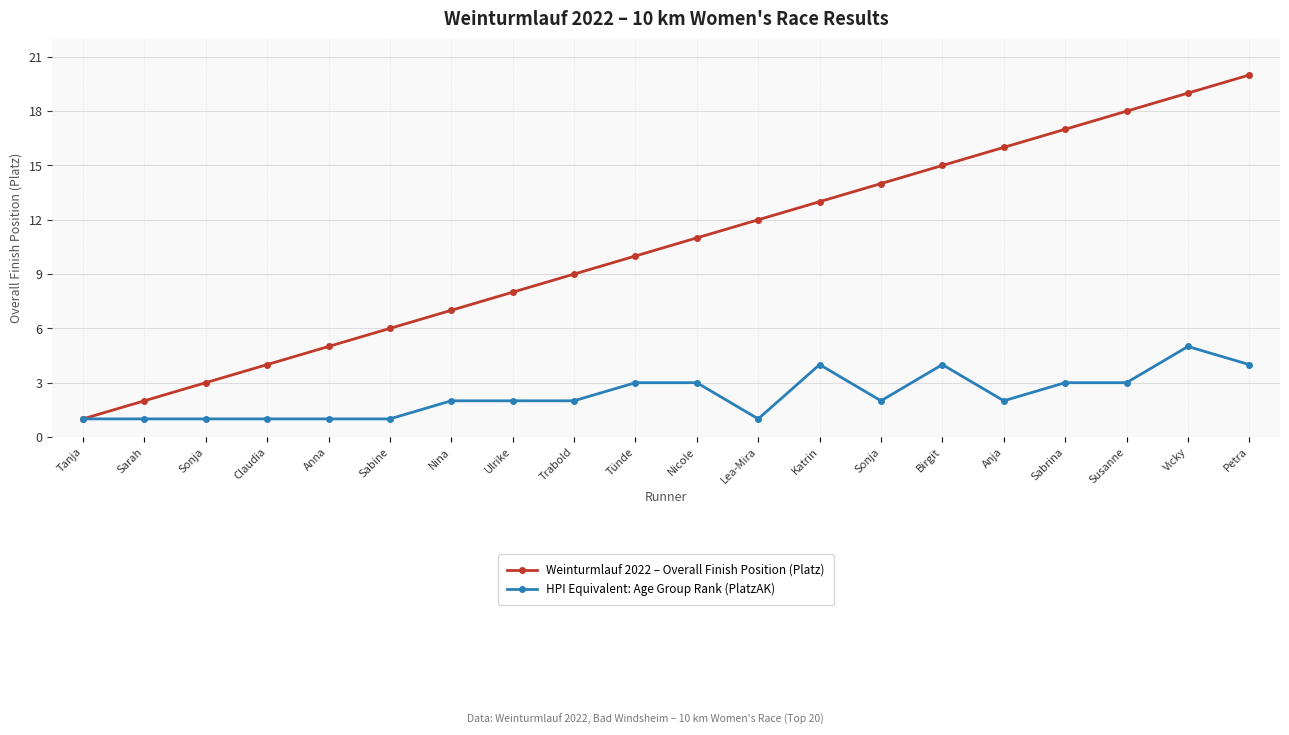

Reading left to right, list all the values displayed in this chart.

Weinturmlauf 2022 – Overall Finish Position (Platz): 1	2	3	4	5	6	7	8	9	10	11	12	13	14	15	16	17	18	19	20
HPI Equivalent: Age Group Rank (PlatzAK): 1	1	1	1	1	1	2	2	2	3	3	1	4	2	4	2	3	3	5	4